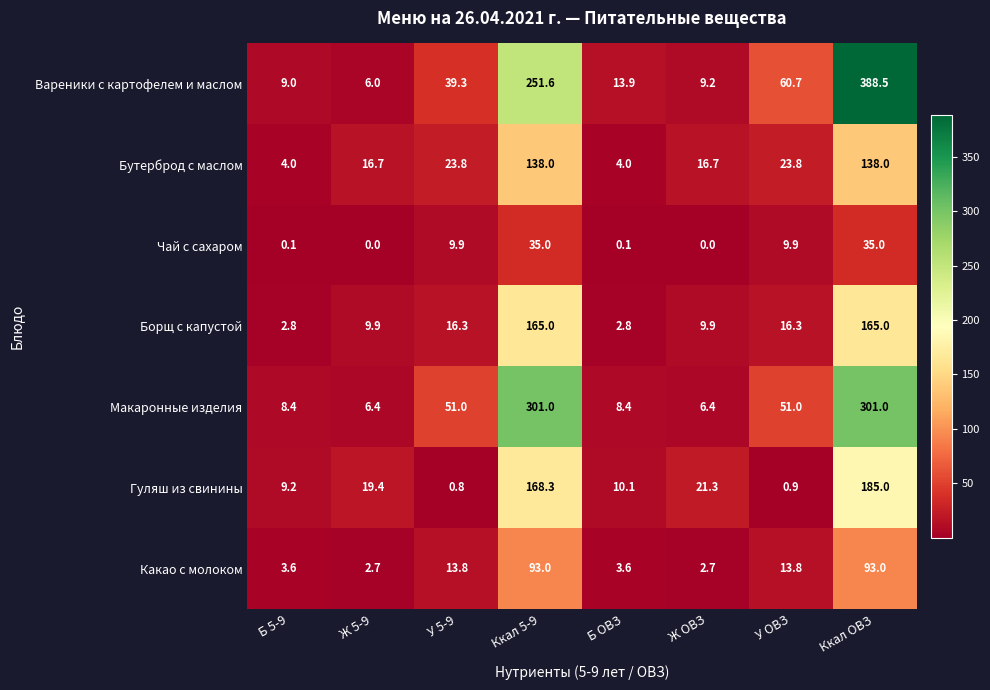

What is the difference between the highest and lowest values at Ккал 5-9?

266.0